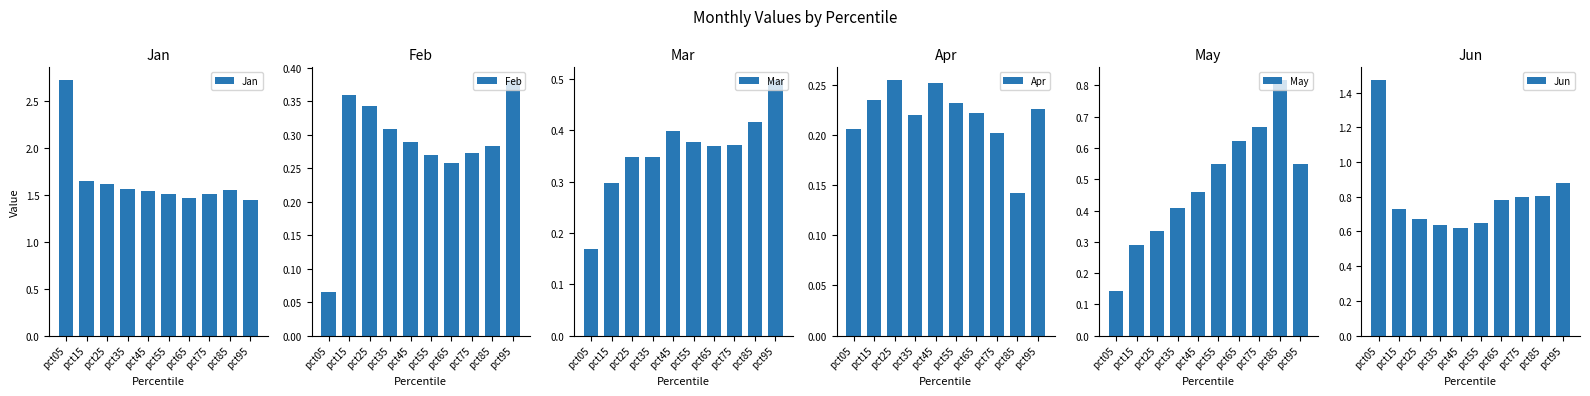

List the series in order of their peak value, lowest first.

Apr, Feb, Mar, May, Jun, Jan